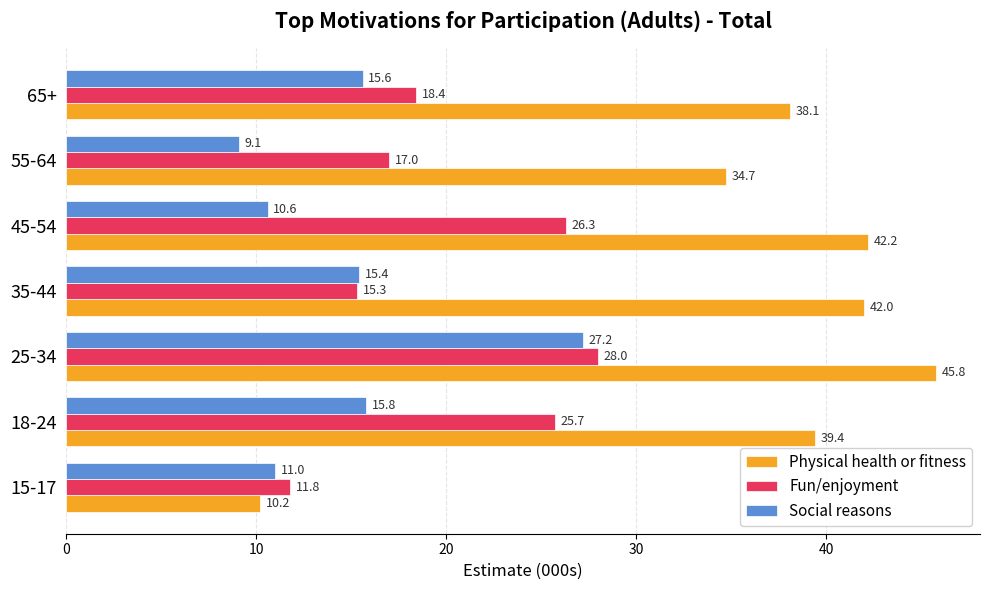

At which label does Physical health or fitness reach its peak?

25-34